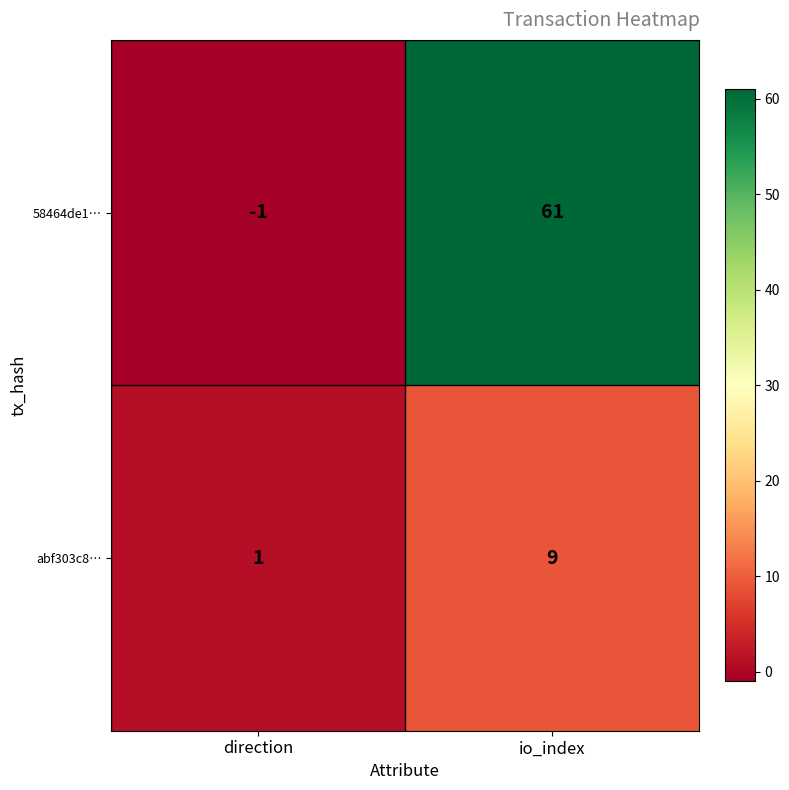

The value of 58464de1… at io_index is 61. True or false?

True